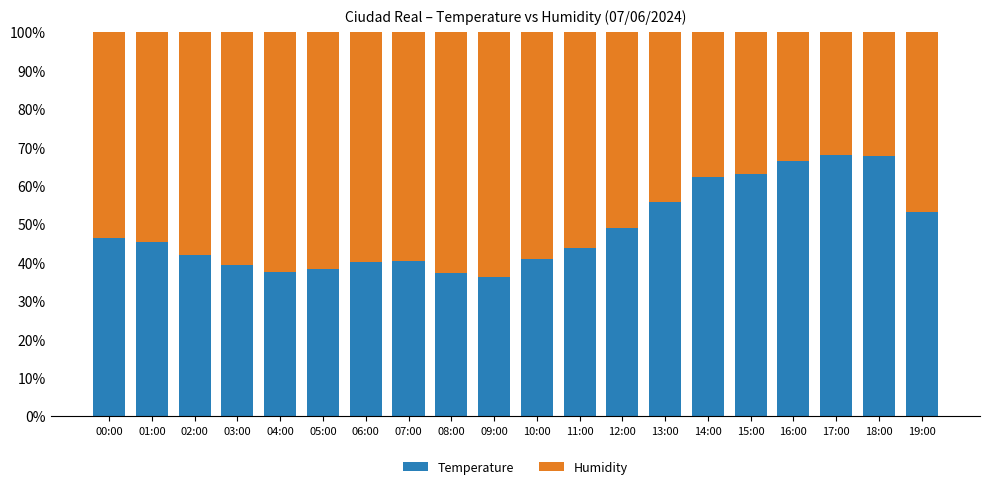

What is the sum of all Temperature values?

973.0